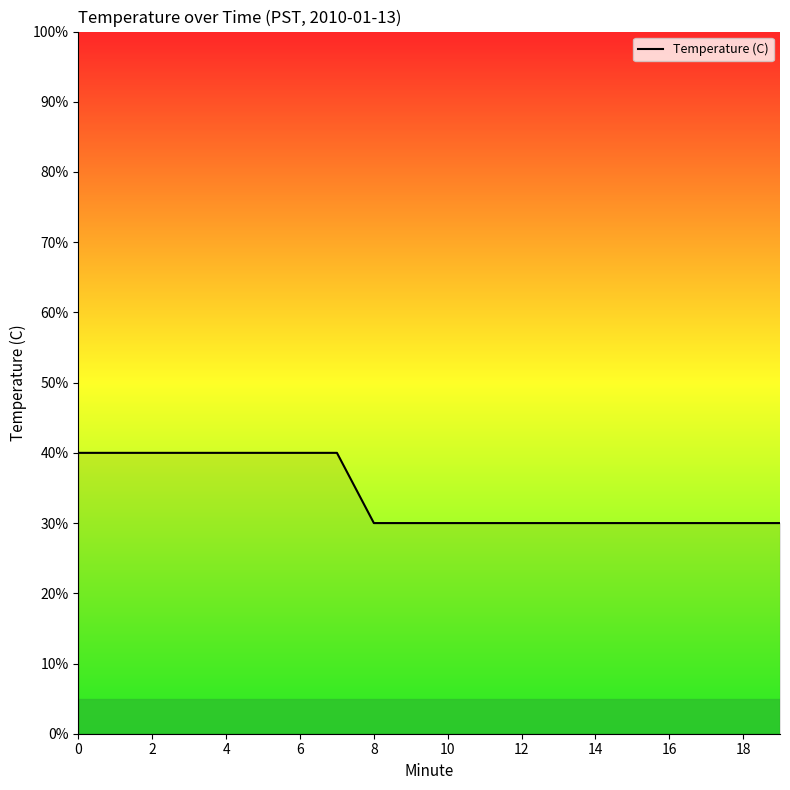

What is the difference between the maximum and minimum values?

10.0